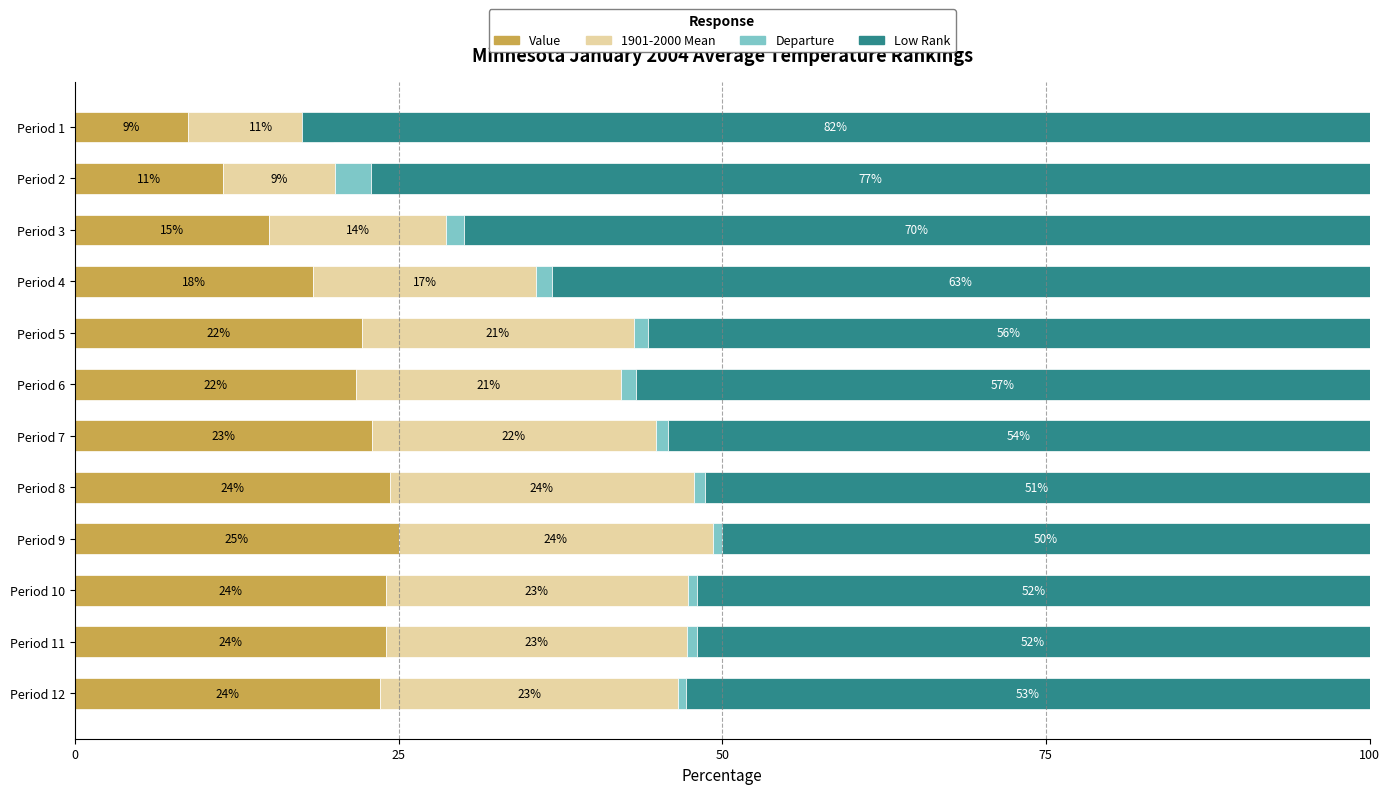

What is the difference between the maximum and minimum values in the 1901-2000 Mean series?

15.6